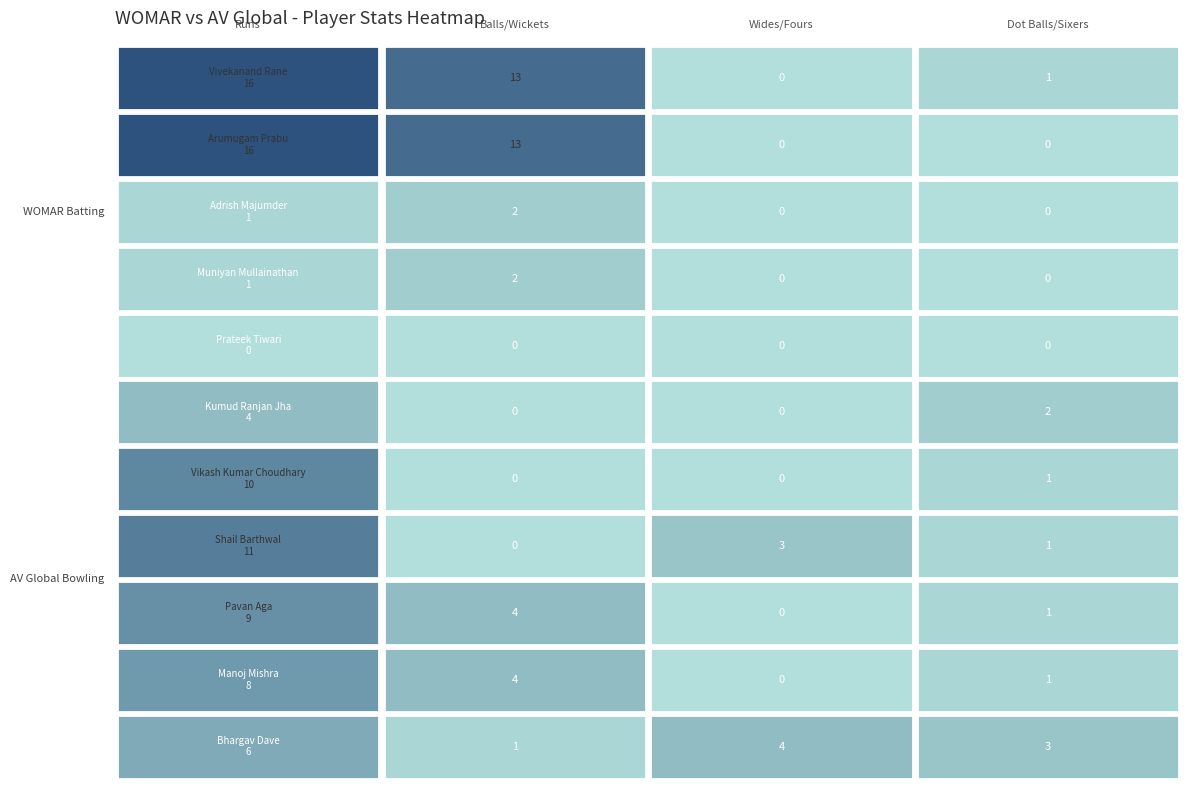

The value of Bhargav Dave at Wides/Fours is 4. True or false?

True